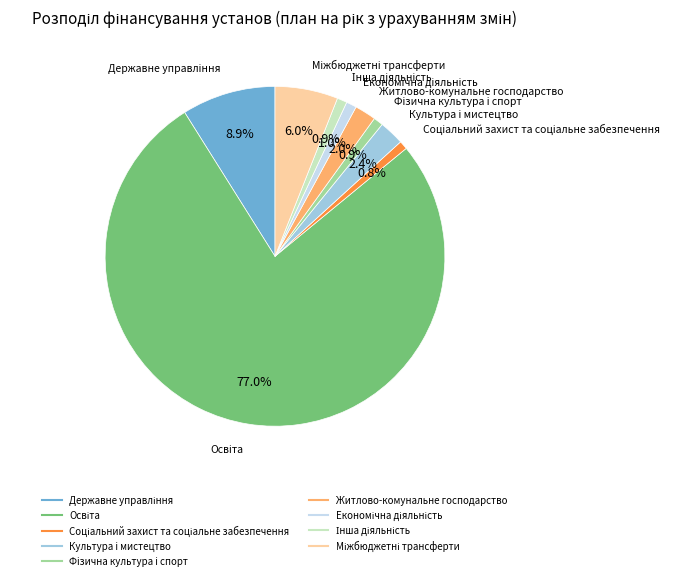

What is the total percentage of Фiзична культура i спорт and Культура i мистецтво?

3.3%